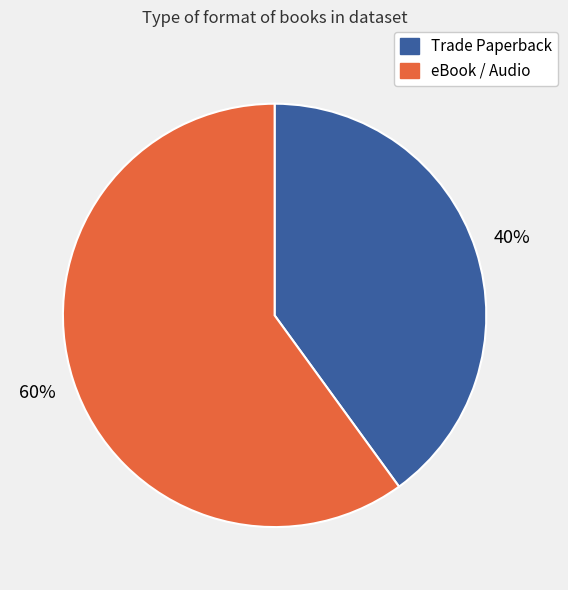

Approximately how many times larger is the value at Trade Paperback compared to eBook / Audio?

0.7